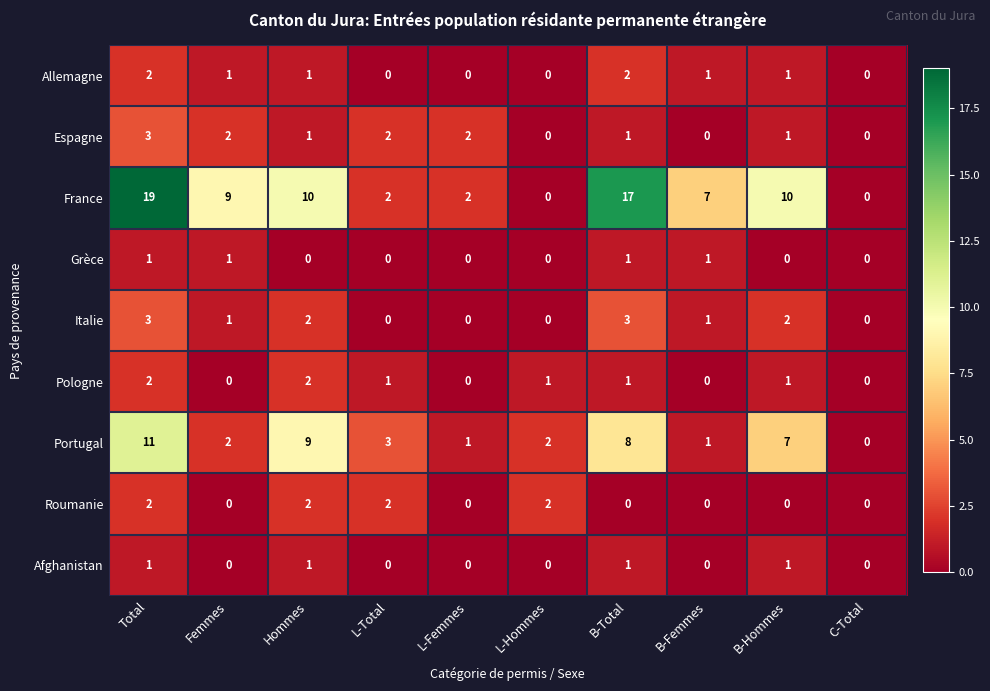

Which series has the largest total across all categories?

France